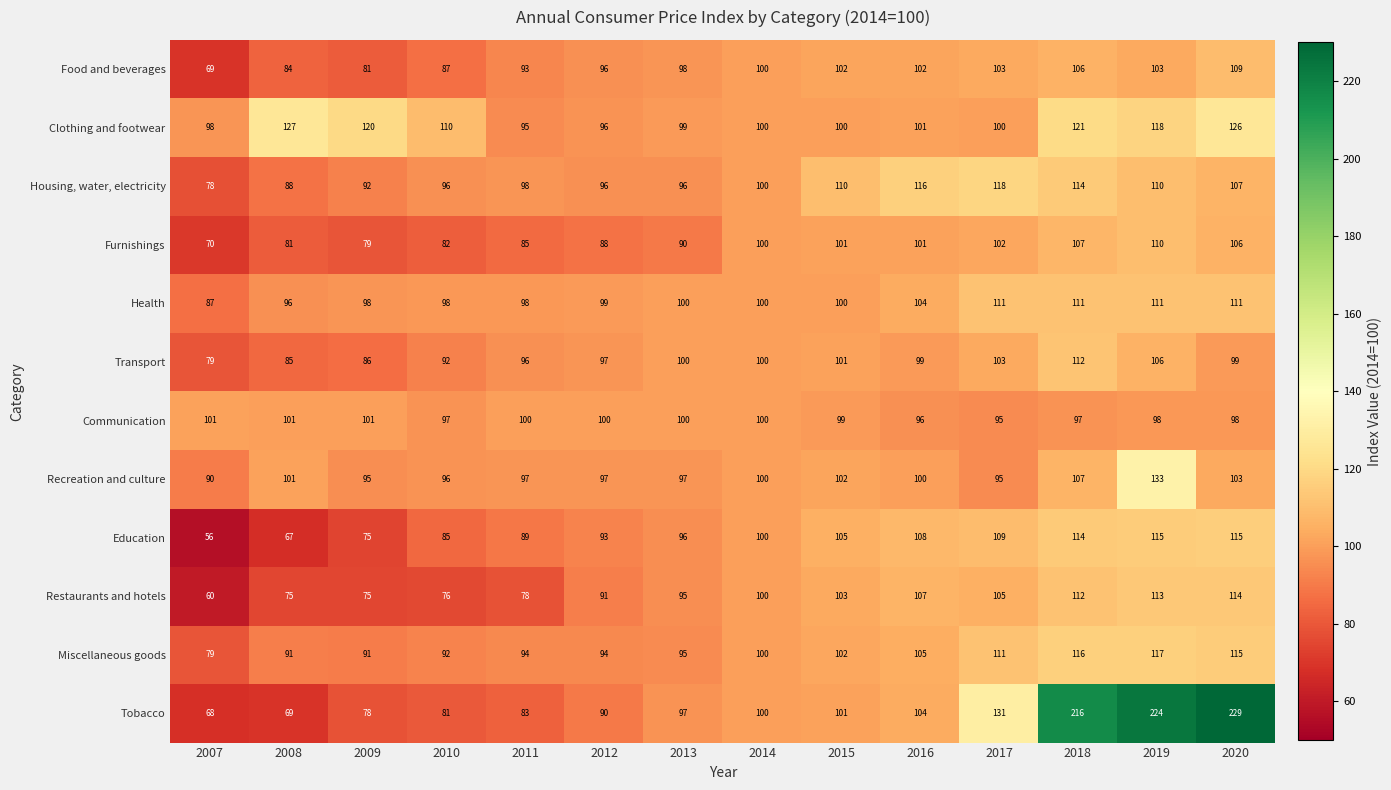

Which series has the largest total across all categories?

Tobacco